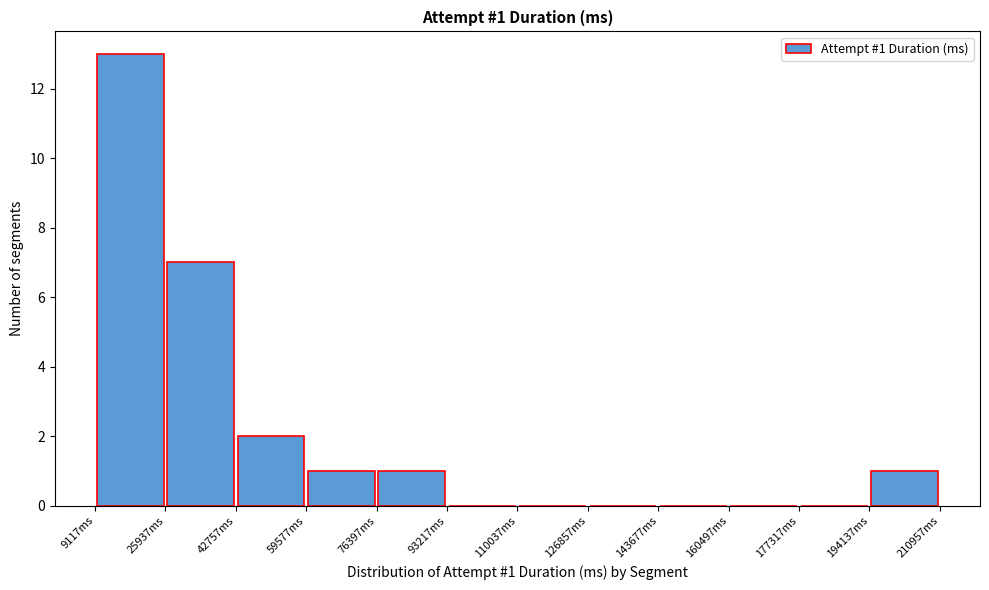

Over which range of the x-axis is the bar tallest?

10000 to 26000